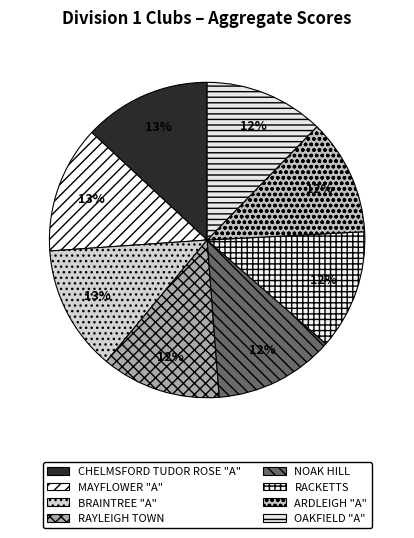

Count the number of slices in the pie.

8